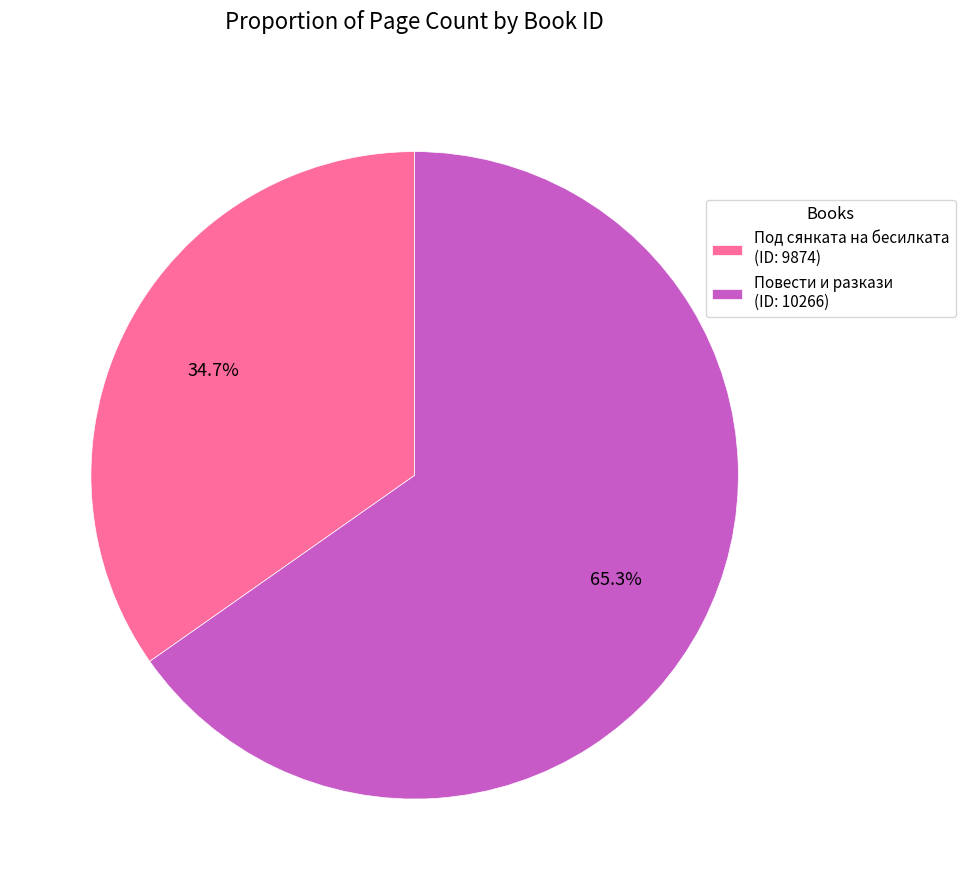

Is there a majority slice in this chart?

Yes